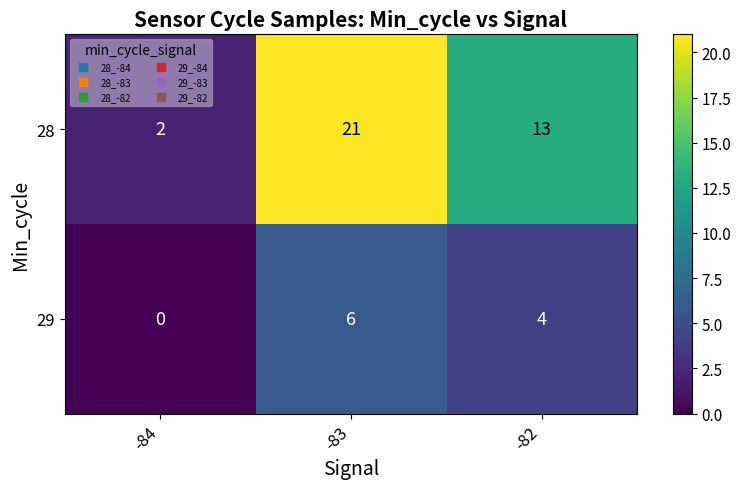

At which label does 28 reach its minimum?

-84